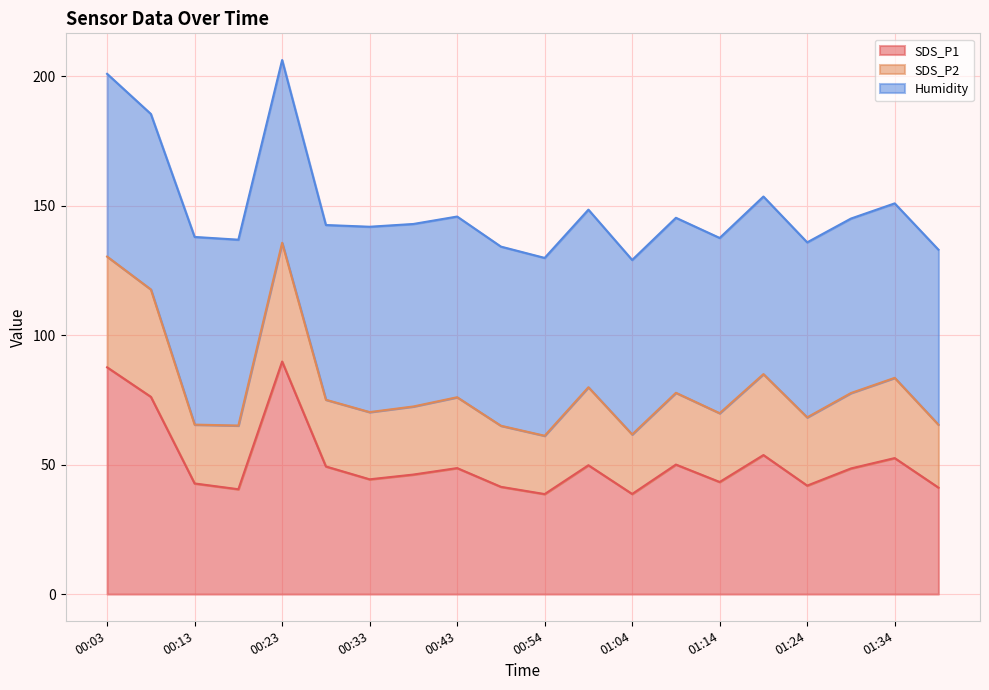

At how many categories does at least one series exceed 59?

20